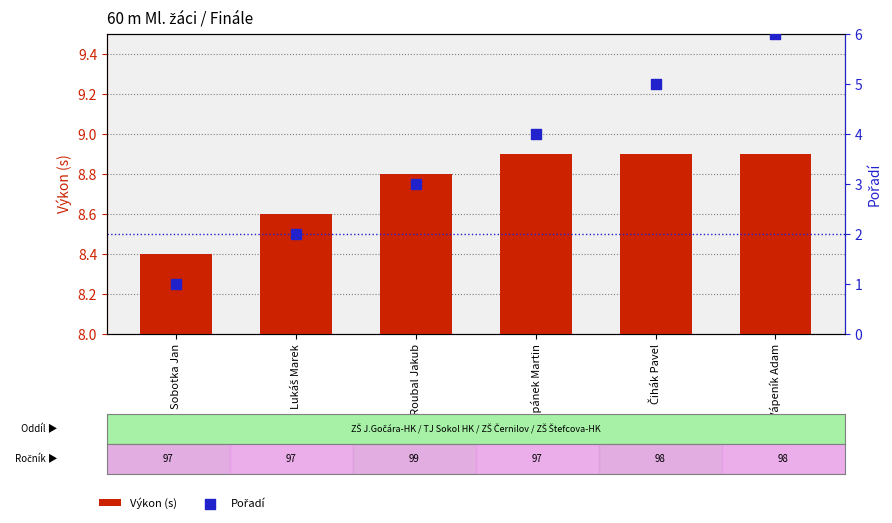

What is the total value across all series at Roubal Jakub?

11.8